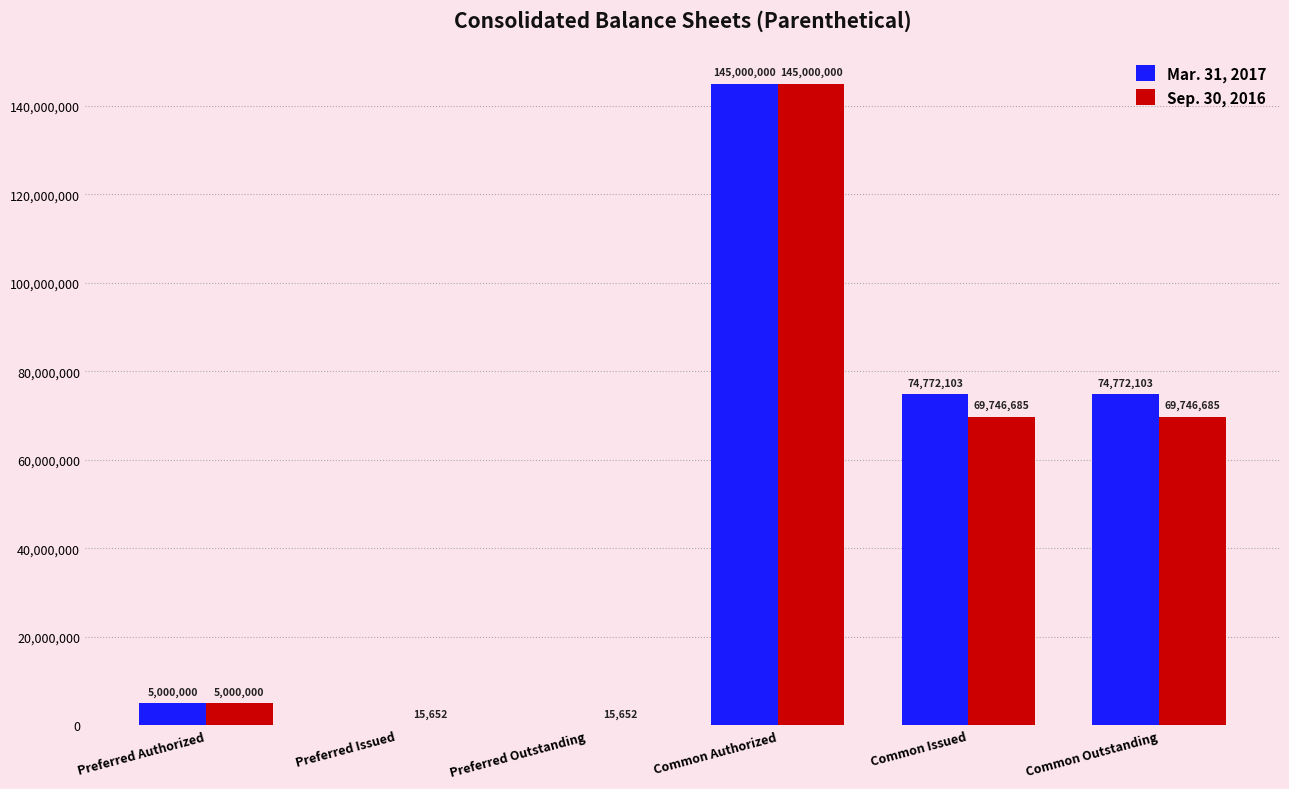

Is it true that Sep. 30, 2016 equals 5000000 at Preferred Authorized?

True